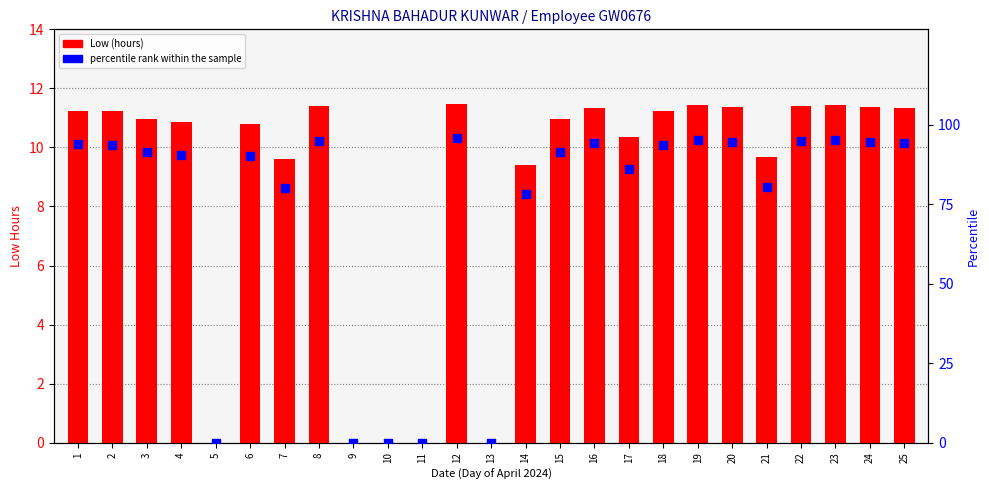

At how many categories does at least one series exceed 59?

20